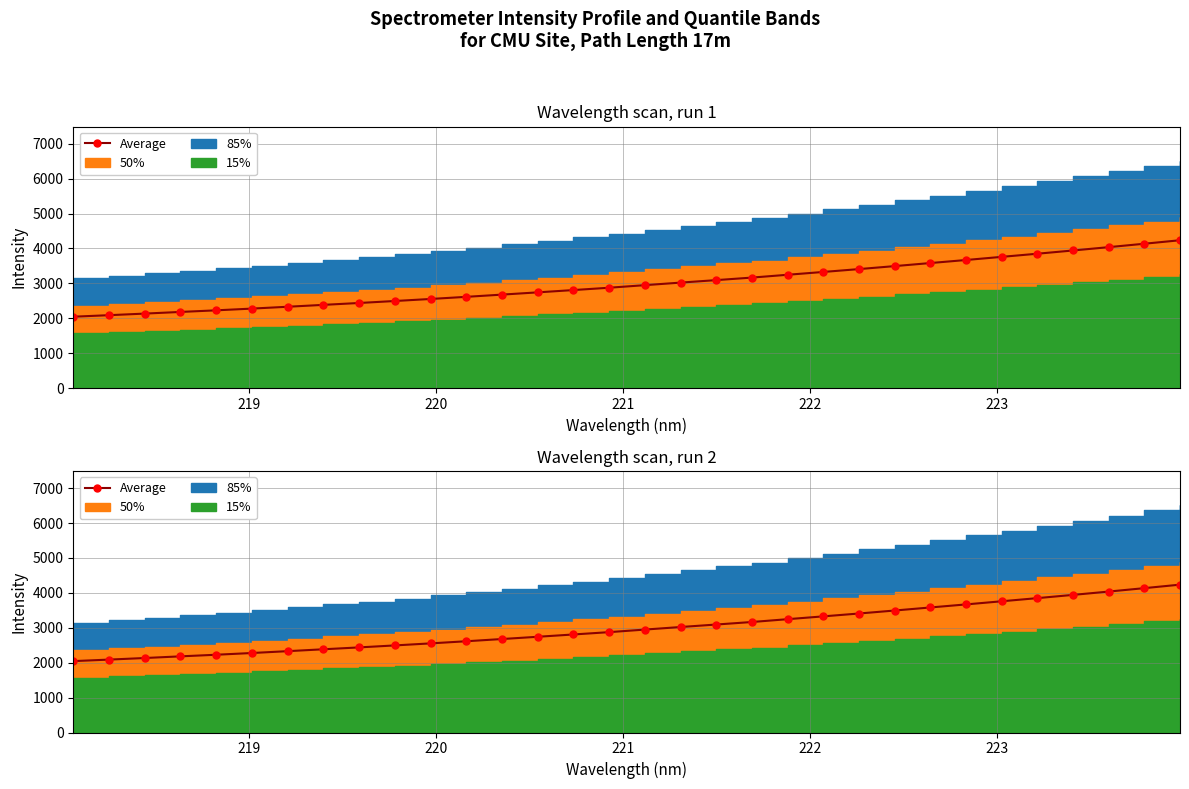

Reading left to right, transcribe all the data shown in this chart.

2045.0	2088.4	2133.9	2181.4	2227.6	2277.1	2330.0	2384.1	2437.9	2494.6	2553.0	2614.0	2677.8	2742.3	2808.2	2874.9	2948.4	3021.7	3093.1	3165.4	3246.2	3326.9	3408.8	3494.4	3581.9	3669.2	3759.2	3849.2	3942.0	4037.4	4135.3	4235.4